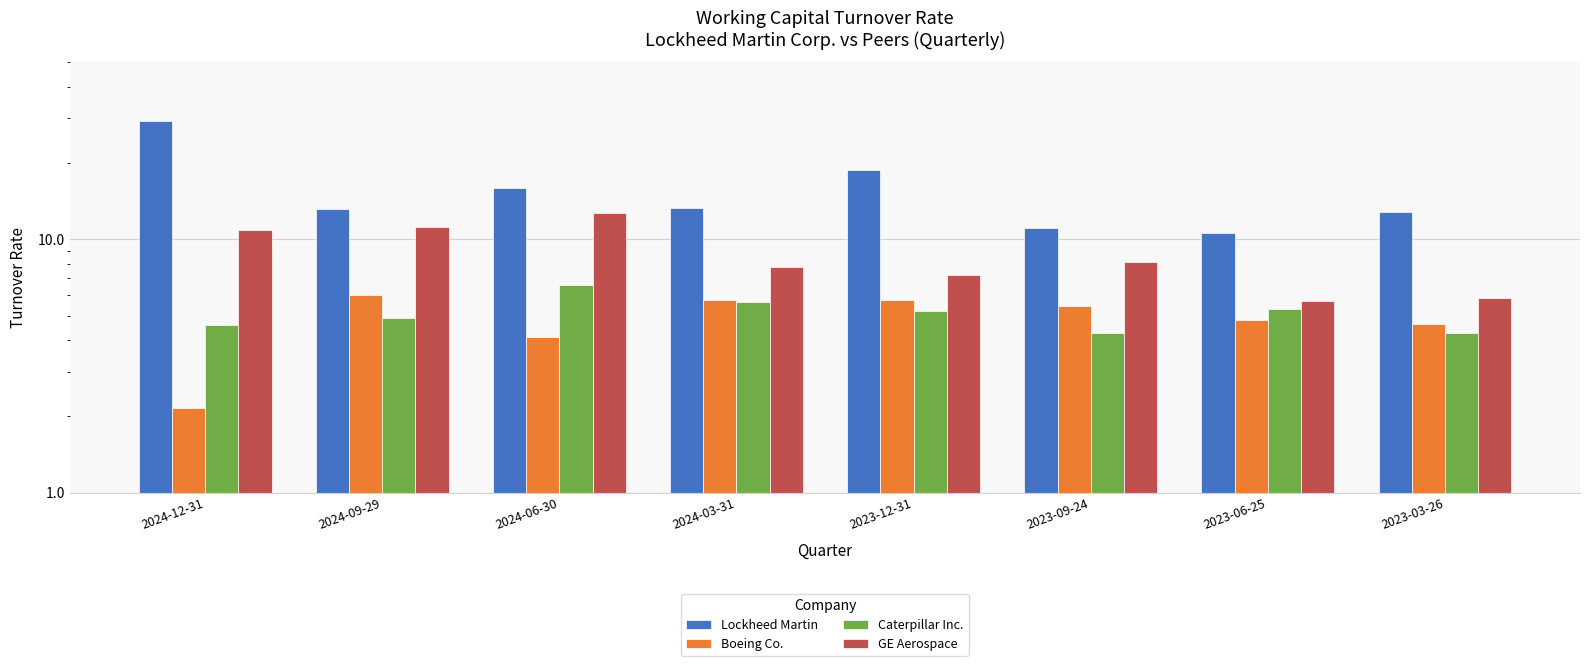

How many values in the Lockheed Martin series exceed 13?

5